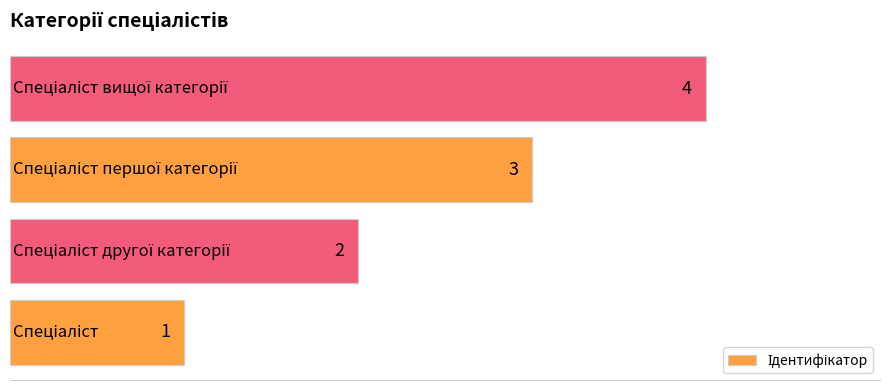

What is the sum of all values?

10